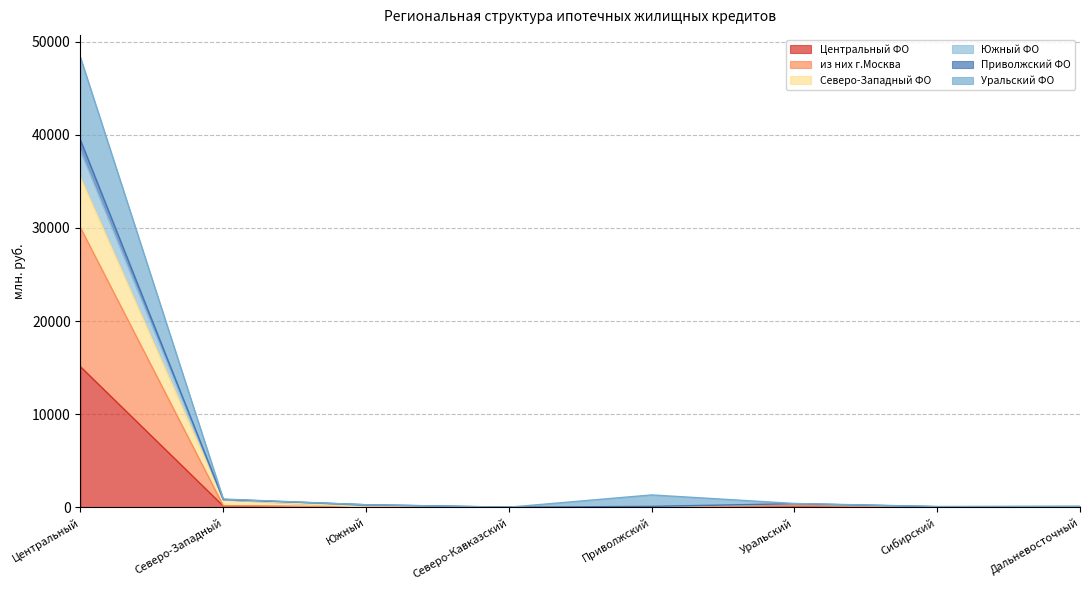

True or false: Северо-Западный ФО and Приволжский ФО cross at least once.

False